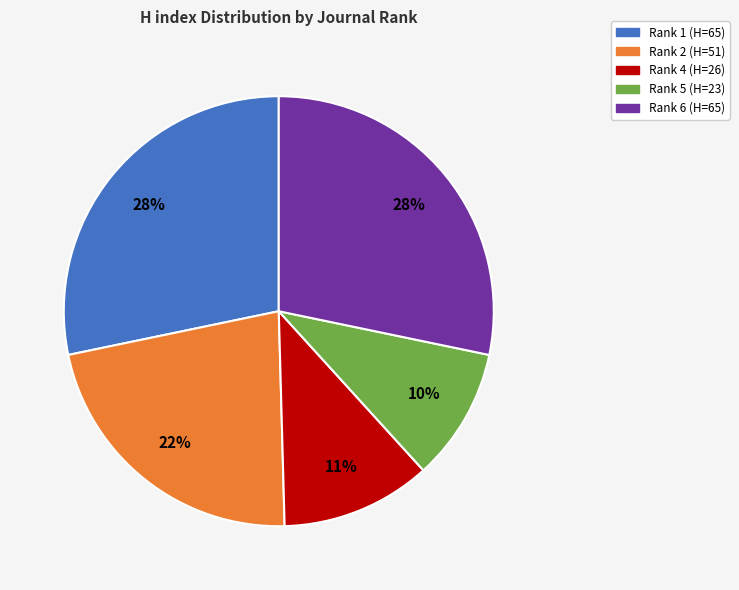

To the nearest percent, what is the difference between the largest and smallest slice percentages?

18%